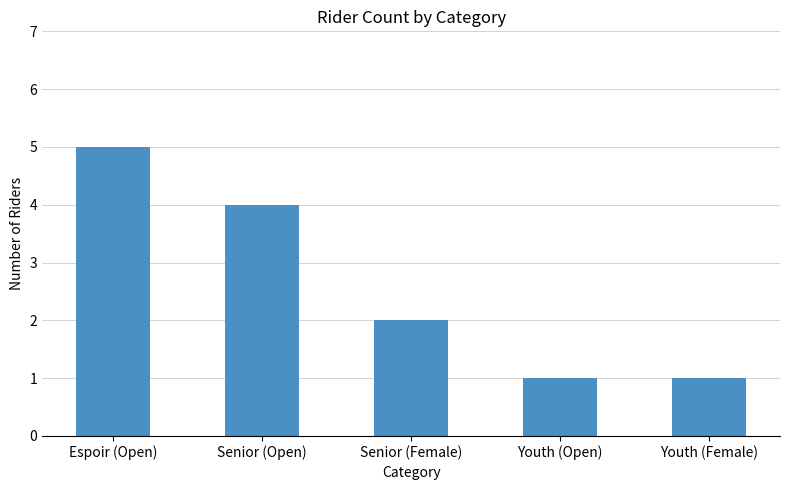

What is the label of the 5th bar from the left?

Youth (Female)